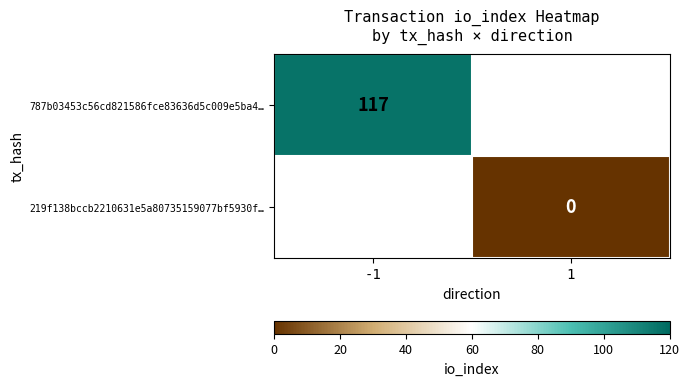

True or false: 787b03453c56cd821586fce83636d5c009e5ba4… has a value of 28 at -1.

False